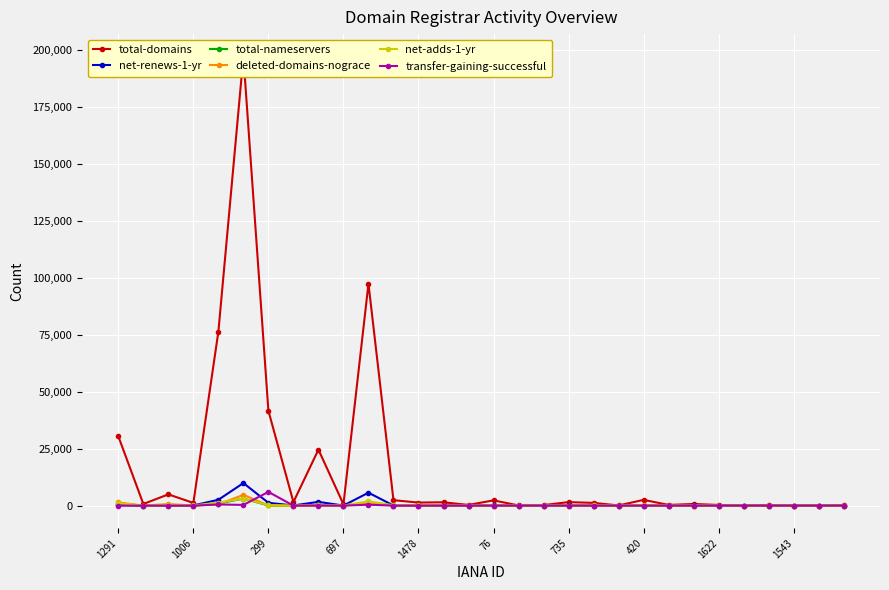

Reading left to right, extract all data points from this chart.

total-domains: 30443	732	4950	1203	76391	197156	41633	1556	24591	595	97451	2392	1351	1472	313	2322	85	249	1548	1213	86	2531	319	734	302	39	294	27	53	246
net-renews-1-yr: 249	7	118	88	2583	9915	1240	81	1657	36	5679	61	42	0	5	78	11	13	77	20	5	60	13	79	6	1	5	3	2	0
total-nameservers: 911	18	4	5	911	3105	63	4	134	40	1407	136	184	12	27	39	2	1	44	17	1	7	15	1	0	0	0	4	0	0
deleted-domains-nograce: 1420	9	707	15	570	4734	84	0	240	27	1233	56	50	0	13	21	0	39	23	0	0	127	6	14	6	0	5	0	0	0
net-adds-1-yr: 1083	0	62	75	1324	3105	215	1	103	40	1886	136	184	12	27	16	2	1	6	104	1	42	15	11	0	0	3	1	0	20
transfer-gaining-successful: 7	0	0	0	511	319	6034	0	41	8	404	12	1	0	3	0	0	0	0	13	0	2	0	2	0	0	0	0	0	20